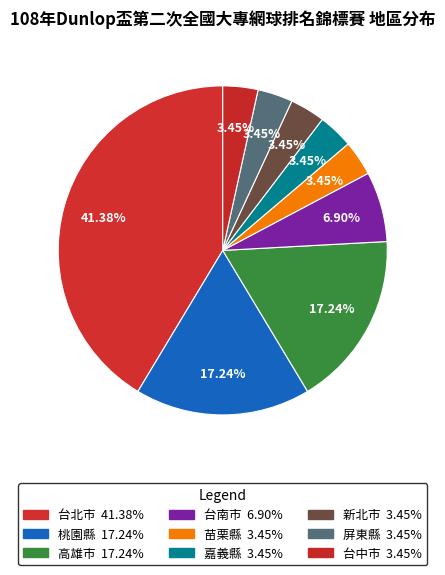

Does any single category account for the majority?

No